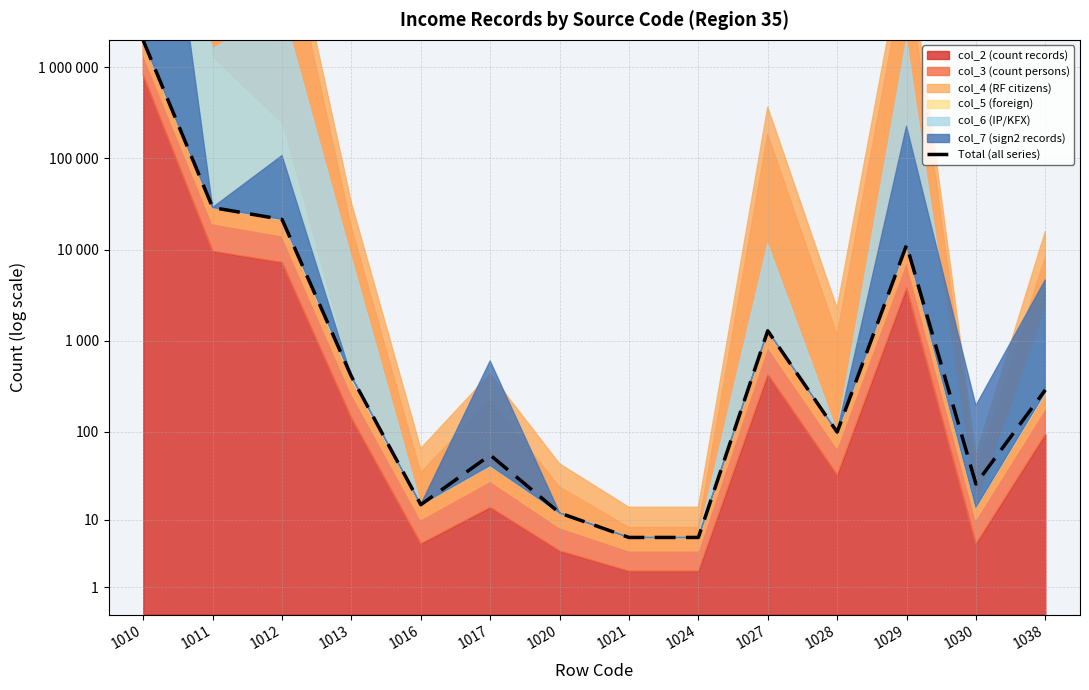

At which category does the data reach its first local valley?

1016